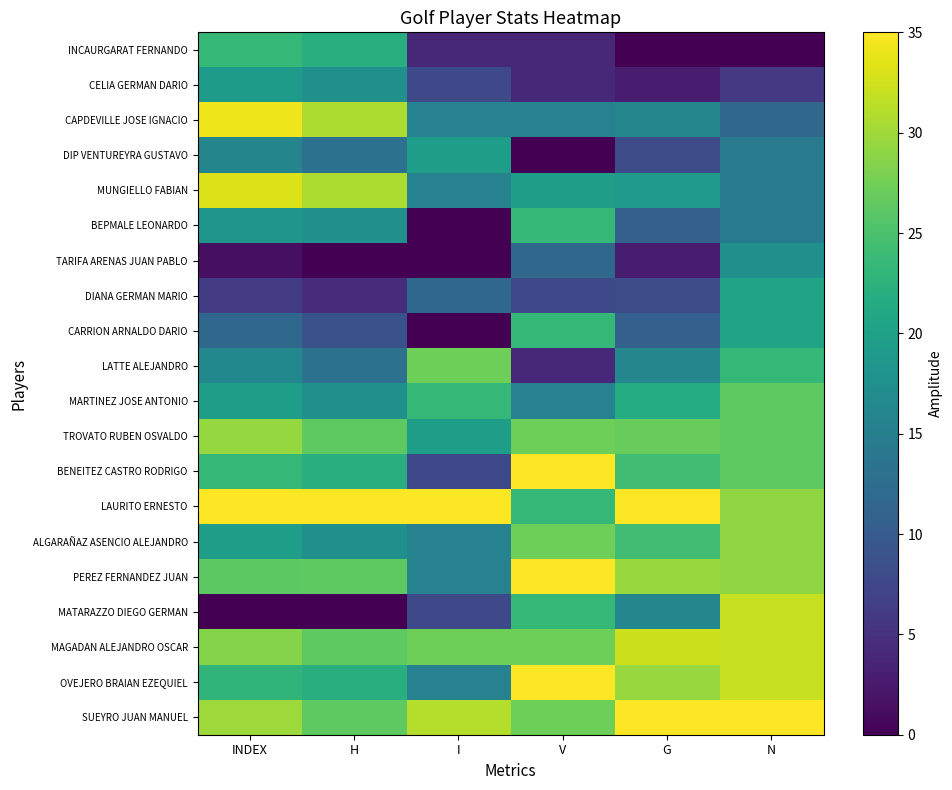

Reading left to right, extract all data points from this chart.

INCAURGARAT FERNANDO: INDEX=23.3	H=21.9	I=3.9	V=3.9	G=0.0	N=0.0
CELIA GERMAN DARIO: INDEX=19.1	H=17.5	I=7.8	V=3.9	G=2.7	N=5.8
CAPDEVILLE JOSE IGNACIO: INDEX=34.1	H=30.6	I=15.6	V=15.6	G=16.2	N=11.7
DIP VENTUREYRA GUSTAVO: INDEX=15.9	H=13.1	I=19.4	V=0.0	G=8.1	N=14.6
MUNGIELLO FABIAN: INDEX=33.1	H=30.6	I=15.6	V=19.4	G=18.8	N=14.6
BEPMALE LEONARDO: INDEX=18.2	H=17.5	I=0.0	V=23.3	G=10.8	N=14.6
TARIFA ARENAS JUAN PABLO: INDEX=1.4	H=0.0	I=0.0	V=11.7	G=2.7	N=17.5
DIANA GERMAN MARIO: INDEX=6.1	H=4.4	I=11.7	V=7.8	G=8.1	N=20.4
CARRION ARNALDO DARIO: INDEX=11.7	H=8.8	I=0.0	V=23.3	G=10.8	N=20.4
LATTE ALEJANDRO: INDEX=16.3	H=13.1	I=27.2	V=3.9	G=16.2	N=23.3
MARTINEZ JOSE ANTONIO: INDEX=19.6	H=17.5	I=23.3	V=15.6	G=21.5	N=26.2
TROVATO RUBEN OSVALDO: INDEX=29.4	H=26.2	I=19.4	V=27.2	G=26.9	N=26.2
BENEITEZ CASTRO RODRIGO: INDEX=23.3	H=21.9	I=7.8	V=35.0	G=24.2	N=26.2
LAURITO ERNESTO: INDEX=35.0	H=35.0	I=35.0	V=23.3	G=35.0	N=29.2
ALGARAÑAZ ASENCIO ALEJANDRO: INDEX=19.6	H=17.5	I=15.6	V=27.2	G=24.2	N=29.2
PEREZ FERNANDEZ JUAN: INDEX=26.1	H=26.2	I=15.6	V=35.0	G=29.6	N=29.2
MATARAZZO DIEGO GERMAN: INDEX=0.0	H=0.0	I=7.8	V=23.3	G=16.2	N=32.1
MAGADAN ALEJANDRO OSCAR: INDEX=28.5	H=26.2	I=27.2	V=27.2	G=32.3	N=32.1
OVEJERO BRAIAN EZEQUIEL: INDEX=22.9	H=21.9	I=15.6	V=35.0	G=29.6	N=32.1
SUEYRO JUAN MANUEL: INDEX=29.9	H=26.2	I=31.1	V=27.2	G=35.0	N=35.0